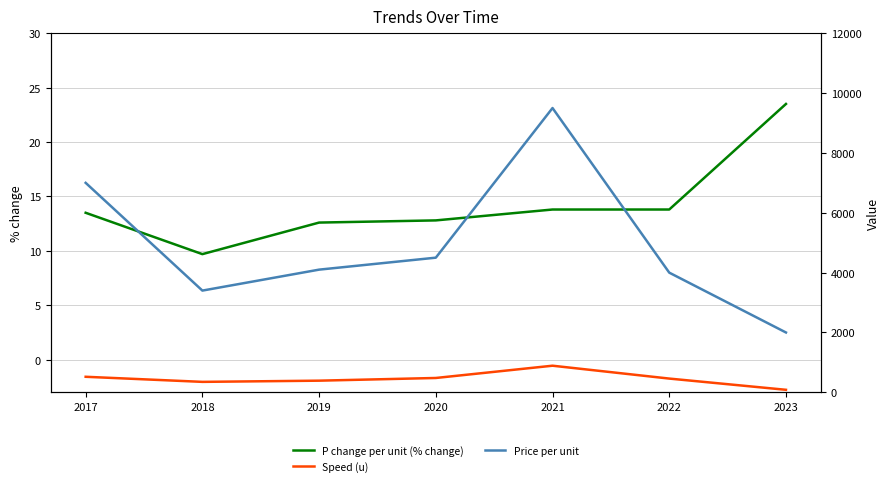

What is the sum of all Price per unit values?

34500.0